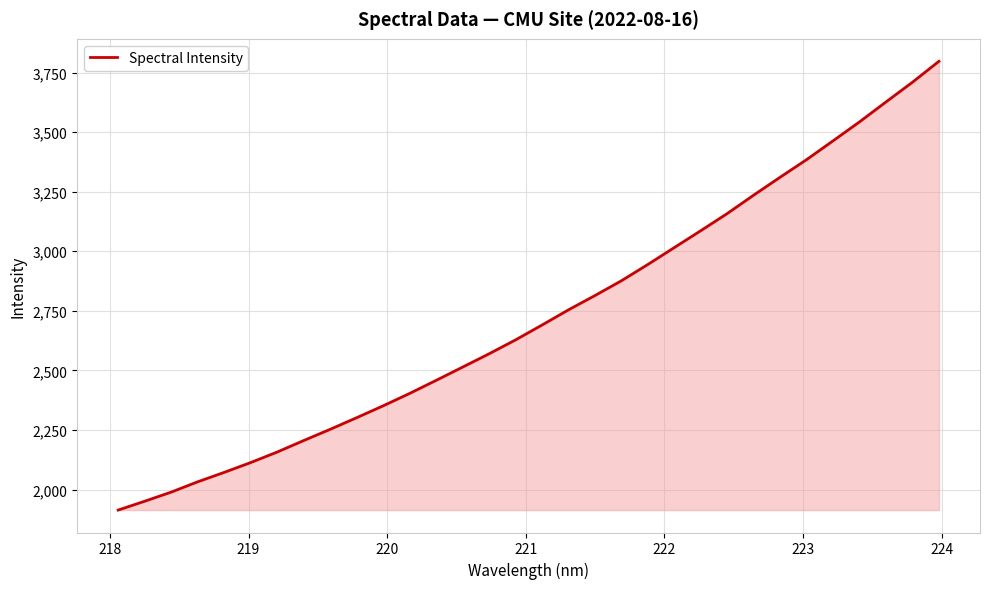

What is the maximum value shown in the chart?

3797.1